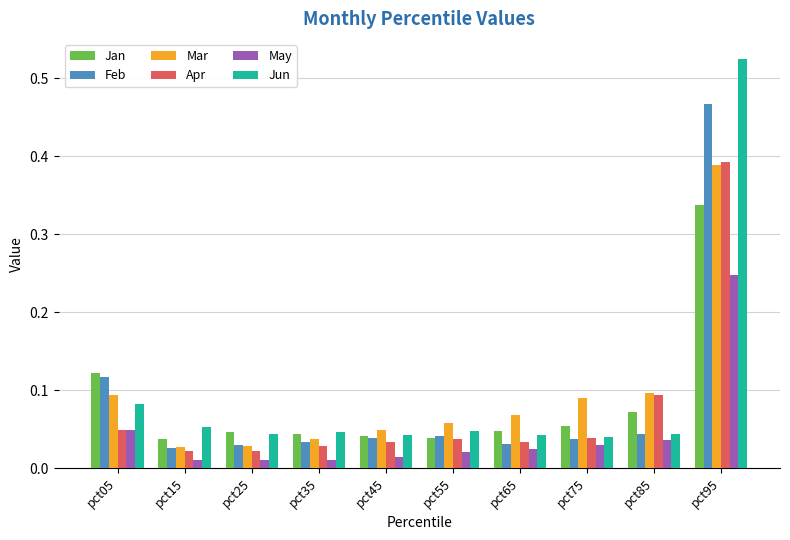

Are the bars horizontal?

No